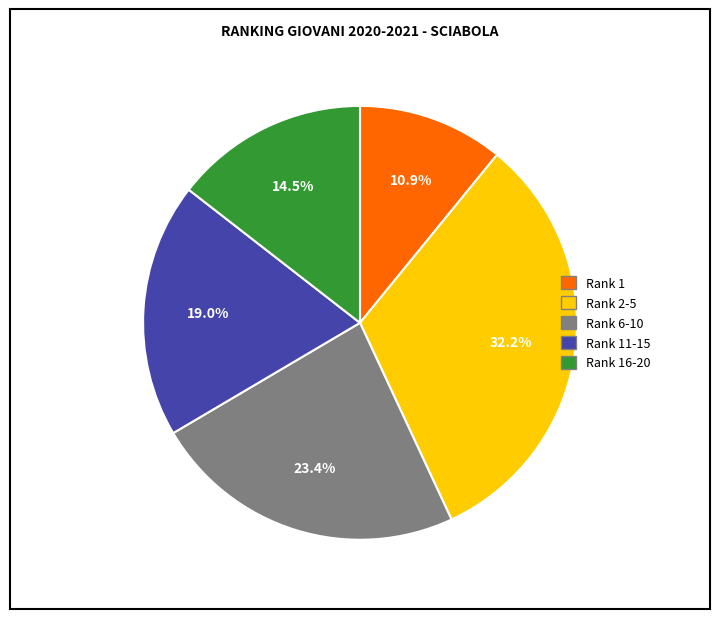

Is there a majority slice in this chart?

No